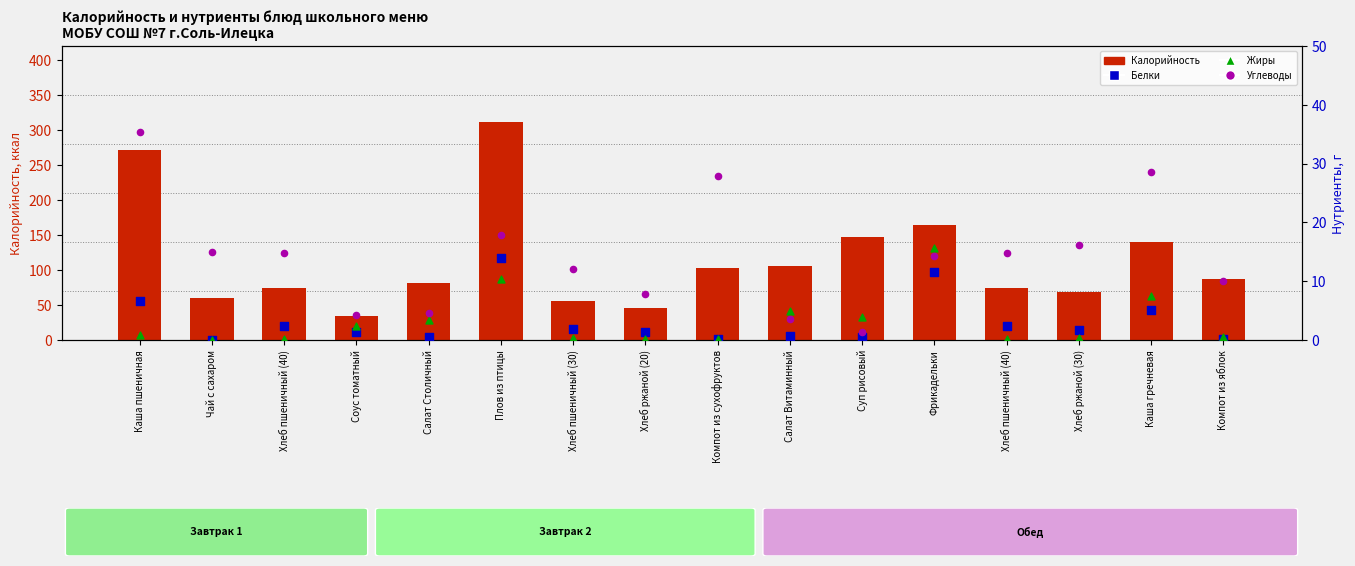

What is the total value across all series at Салат Столичный?

89.5